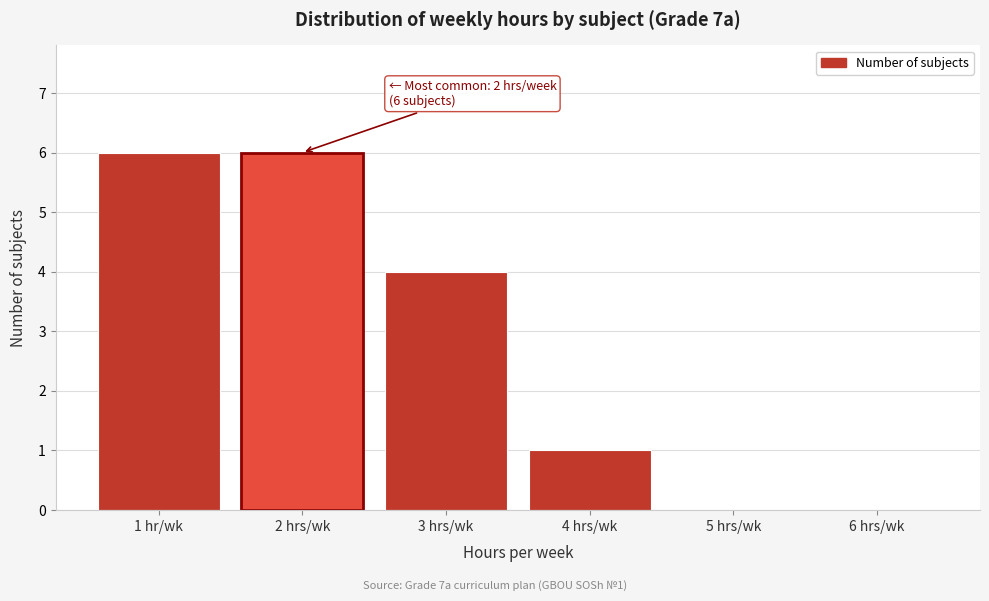

Reading right to left, what are all the values shown in this chart?

6 hrs/wk=0	5 hrs/wk=0	4 hrs/wk=1	3 hrs/wk=4	2 hrs/wk=6	1 hr/wk=6